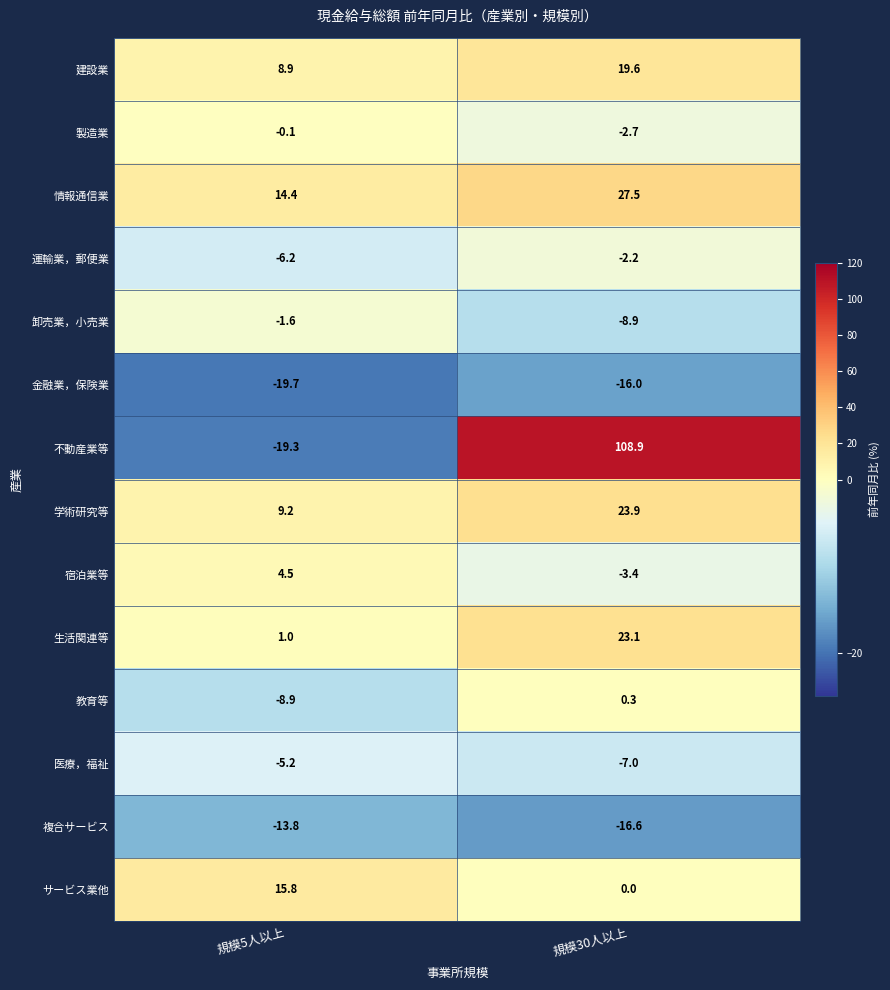

What is the sum of all 不動産業等 values?

89.6